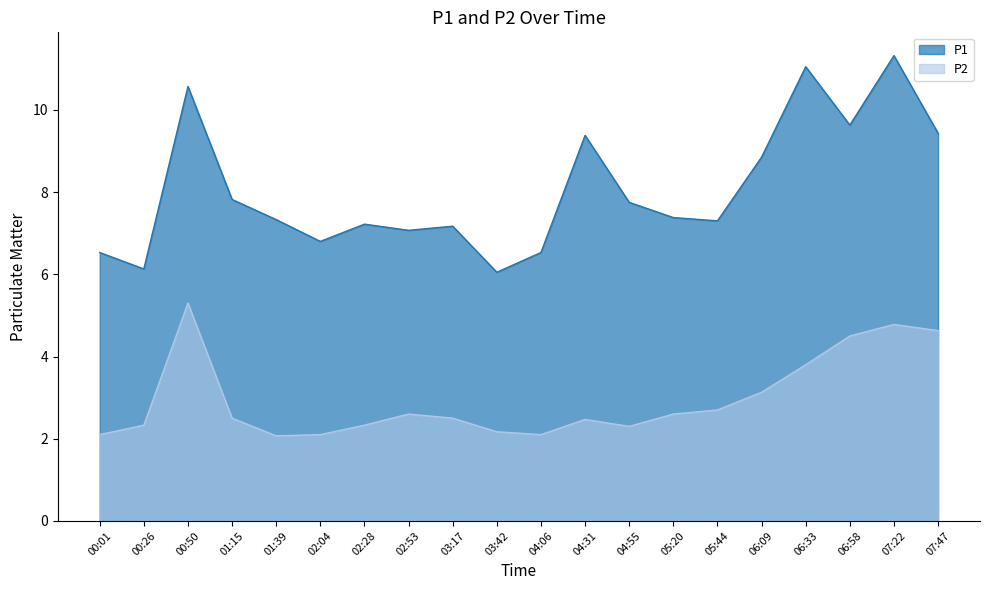

Which category has the highest value across all series?

07:22